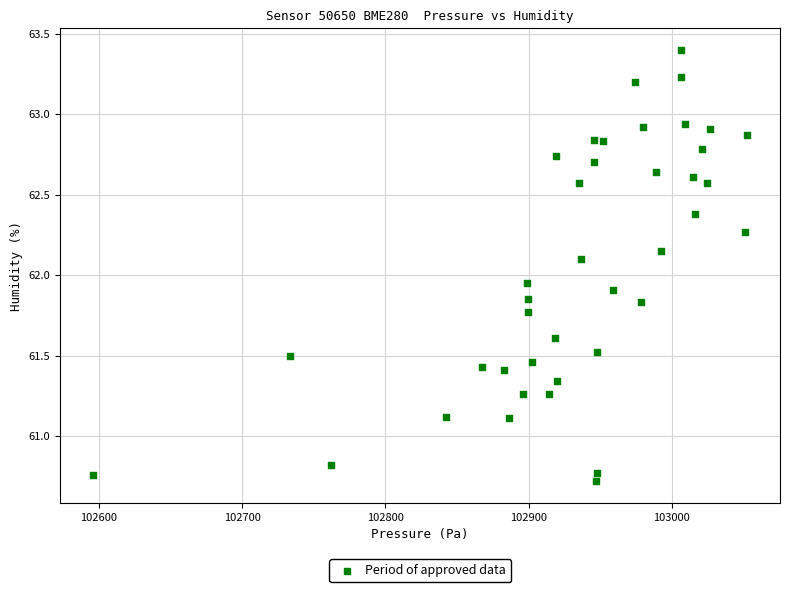

What is the range of X values (max minus min)?

456.9